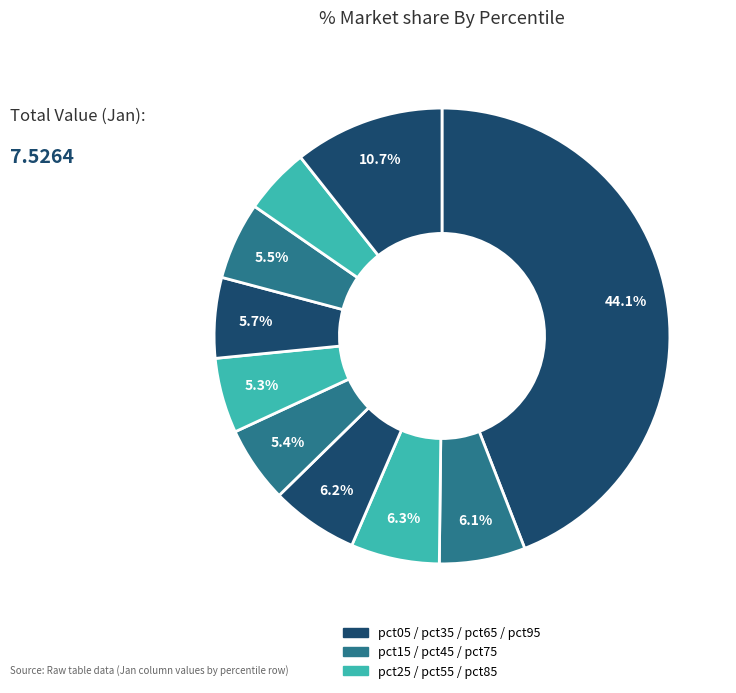

How many segments does this pie chart have?

10